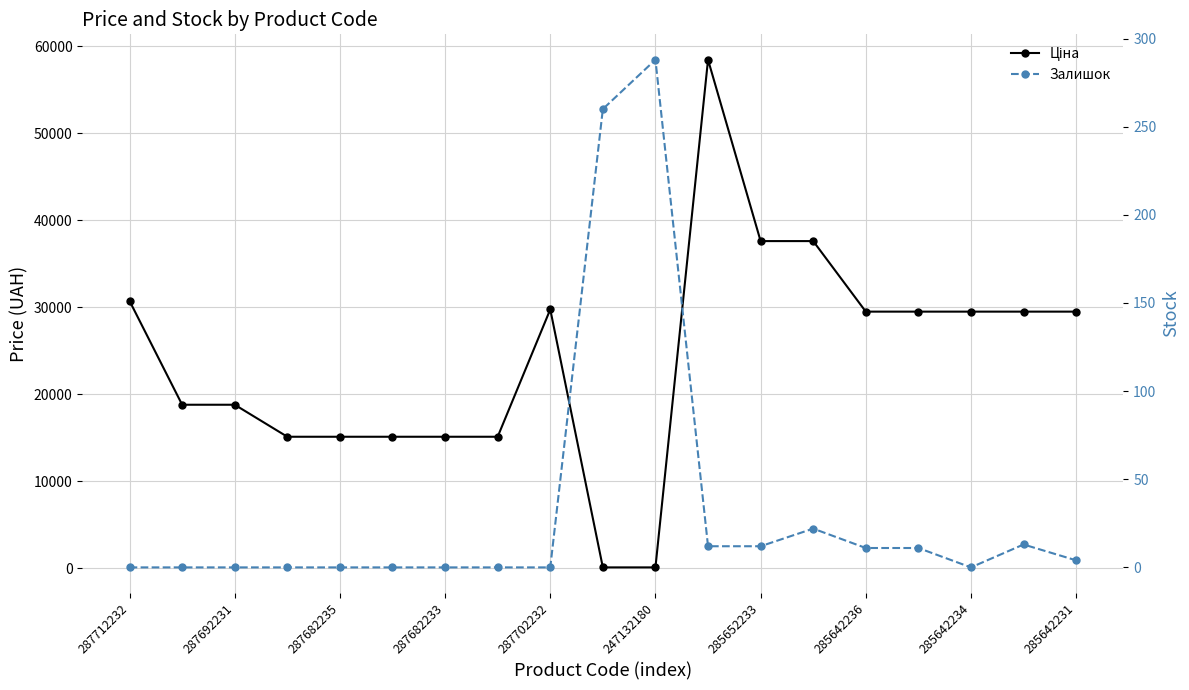

True or false: Ціна has more than 1 points higher than both neighbors.

True